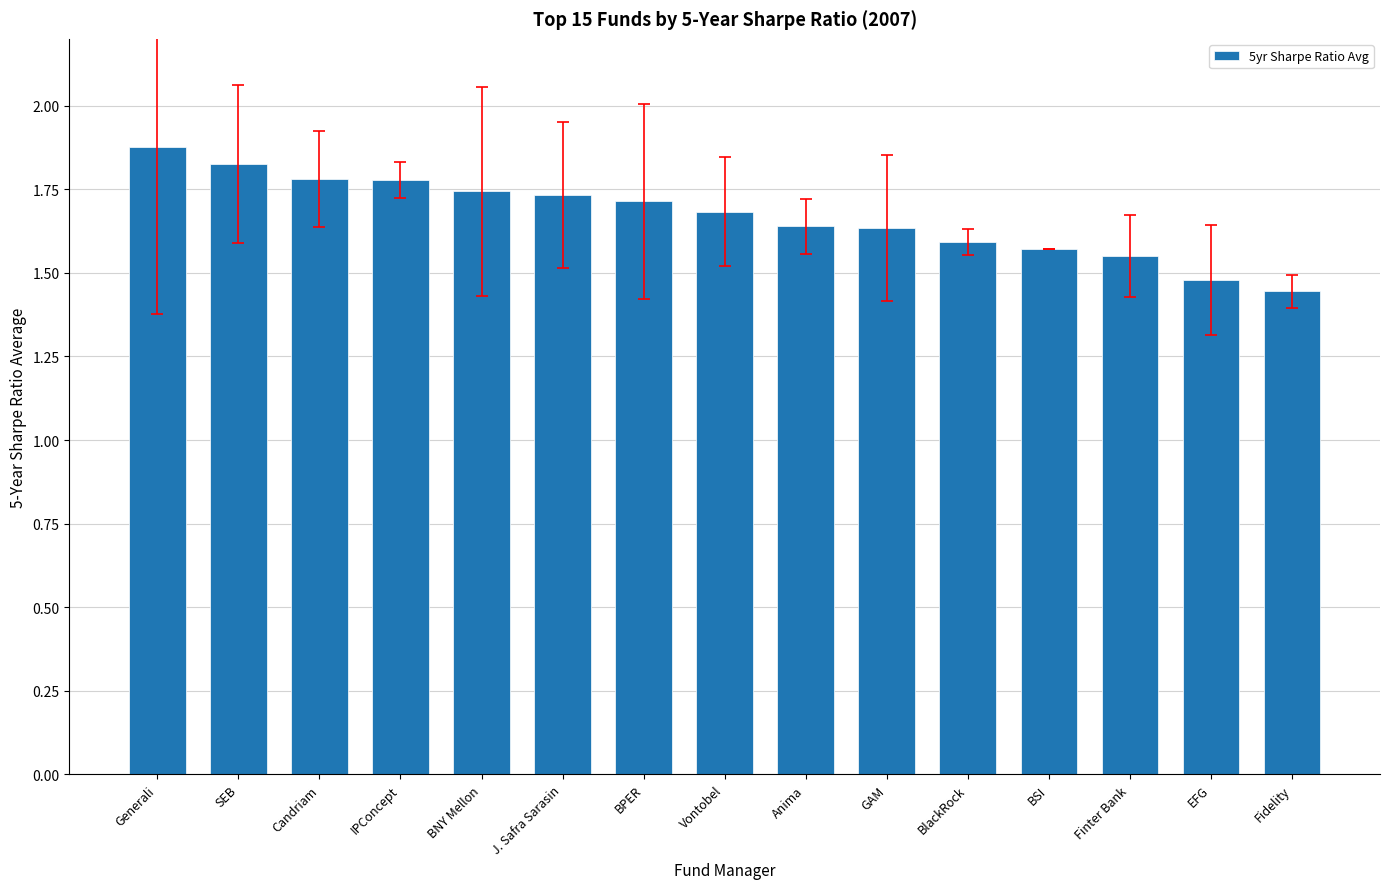

Is it true that the value at BNY Mellon is 2.4?

False